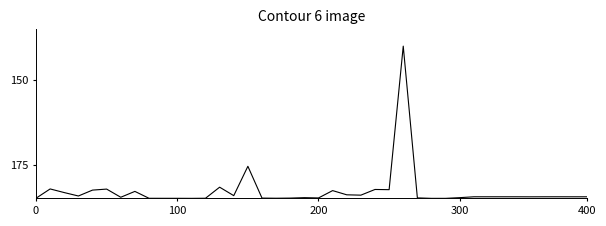

What is the difference between the maximum and minimum values?

45.0